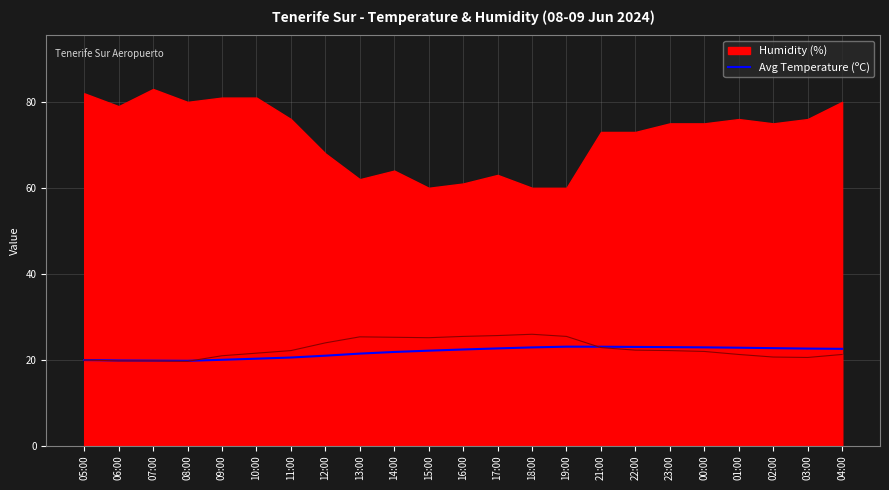

Is it true that Avg Temperature (ºC) equals 26.8 at 07:00?

False